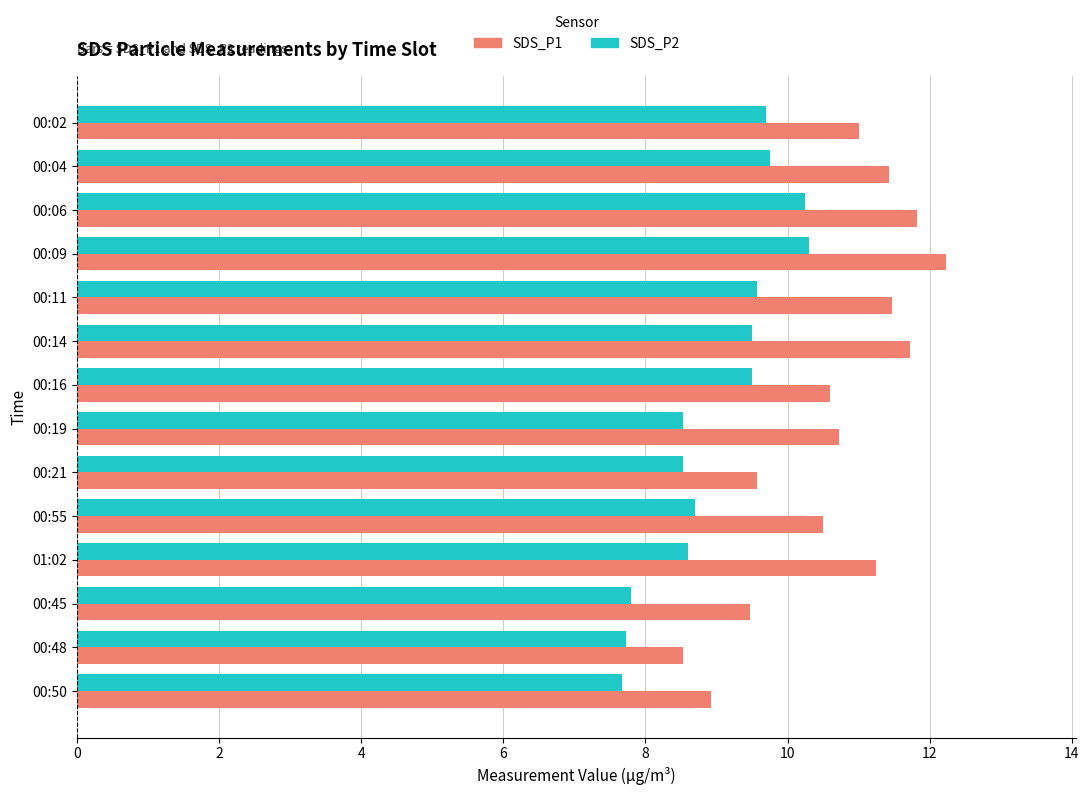

What is the minimum value shown in the chart?

7.7